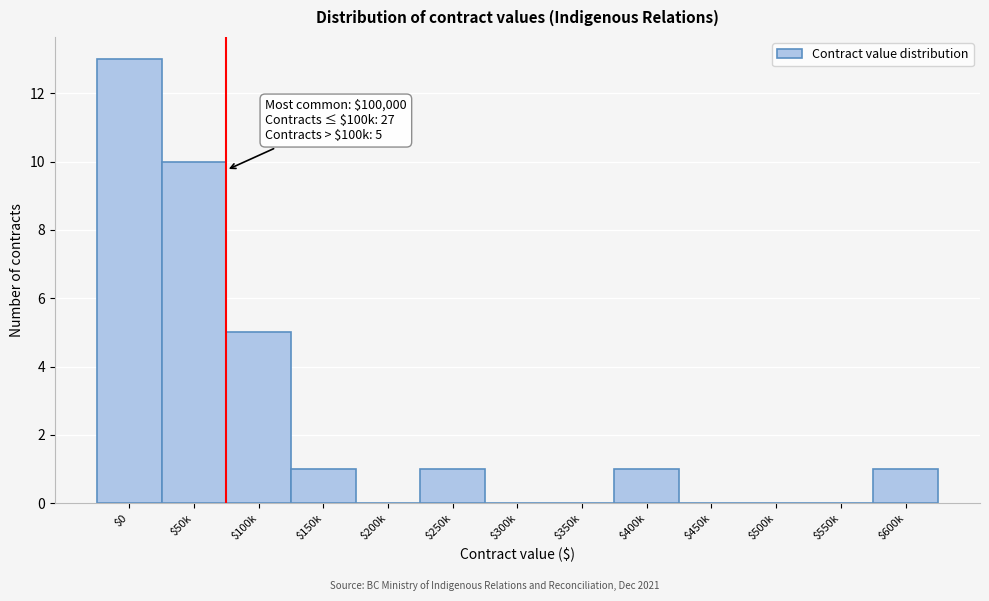

What is the sum of all values?

32